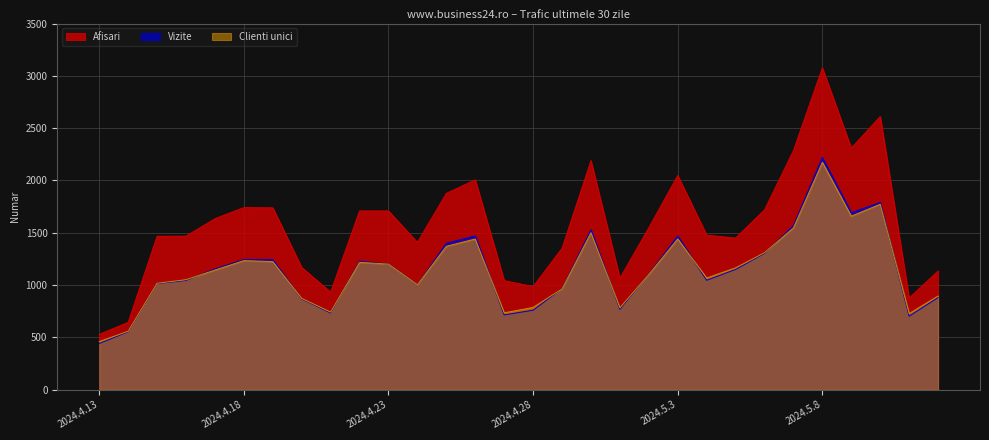

Between which two adjacent categories do Clienti unici and Vizite first intersect?

2024.4.16 and 2024.4.17